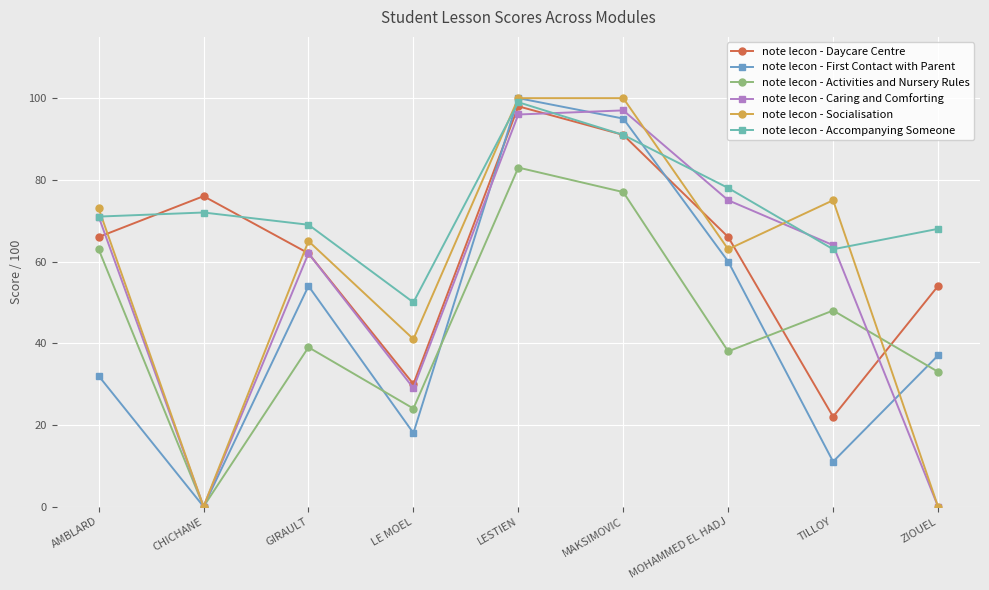

Reading left to right, transcribe all the data shown in this chart.

note lecon - Daycare Centre: AMBLARD=66	CHICHANE=76	GIRAULT=62	LE MOEL=30	LESTIEN=98	MAKSIMOVIC=91	MOHAMMED EL HADJ=66	TILLOY=22	ZIOUEL=54
note lecon - First Contact with Parent: AMBLARD=32	CHICHANE=0	GIRAULT=54	LE MOEL=18	LESTIEN=100	MAKSIMOVIC=95	MOHAMMED EL HADJ=60	TILLOY=11	ZIOUEL=37
note lecon - Activities and Nursery Rules: AMBLARD=63	CHICHANE=0	GIRAULT=39	LE MOEL=24	LESTIEN=83	MAKSIMOVIC=77	MOHAMMED EL HADJ=38	TILLOY=48	ZIOUEL=33
note lecon - Caring and Comforting: AMBLARD=71	CHICHANE=0	GIRAULT=62	LE MOEL=29	LESTIEN=96	MAKSIMOVIC=97	MOHAMMED EL HADJ=75	TILLOY=64	ZIOUEL=0
note lecon - Socialisation: AMBLARD=73	CHICHANE=0	GIRAULT=65	LE MOEL=41	LESTIEN=100	MAKSIMOVIC=100	MOHAMMED EL HADJ=63	TILLOY=75	ZIOUEL=0
note lecon - Accompanying Someone: AMBLARD=71	CHICHANE=72	GIRAULT=69	LE MOEL=50	LESTIEN=99	MAKSIMOVIC=91	MOHAMMED EL HADJ=78	TILLOY=63	ZIOUEL=68